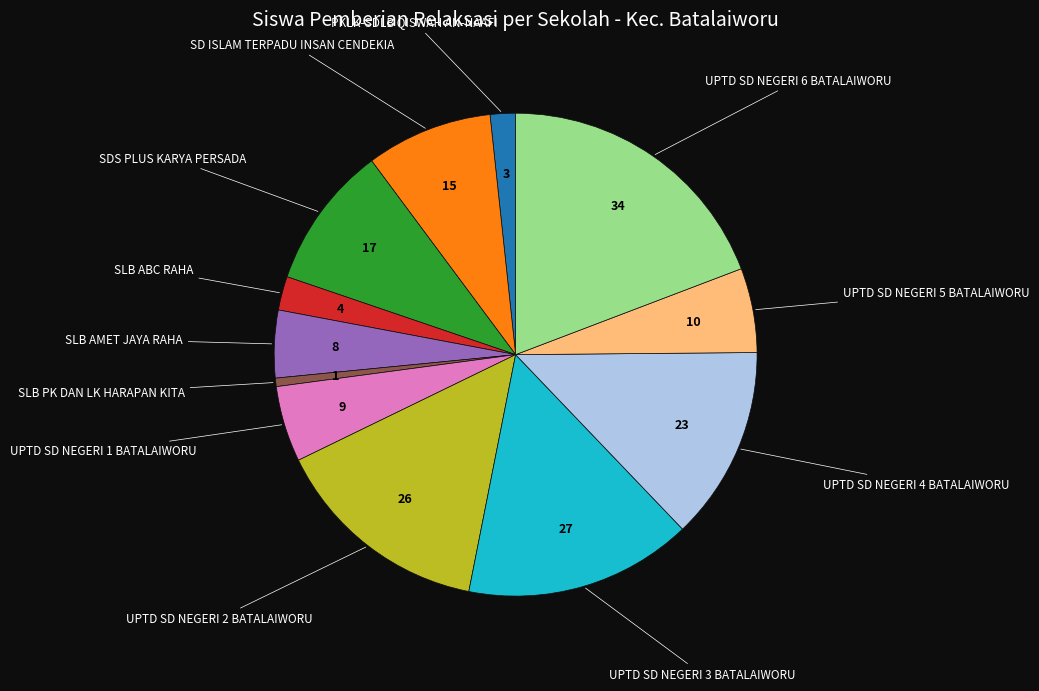

Approximately how many times larger is the value at UPTD SD NEGERI 4 BATALAIWORU compared to SD ISLAM TERPADU INSAN CENDEKIA?

1.5